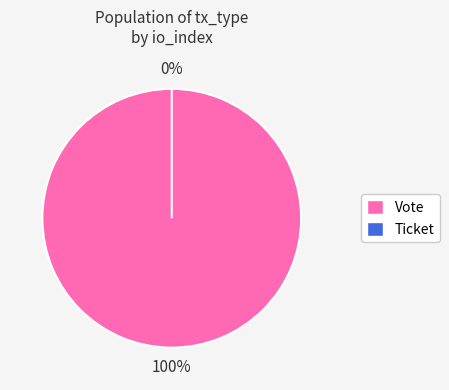

Count the number of slices in the pie.

2